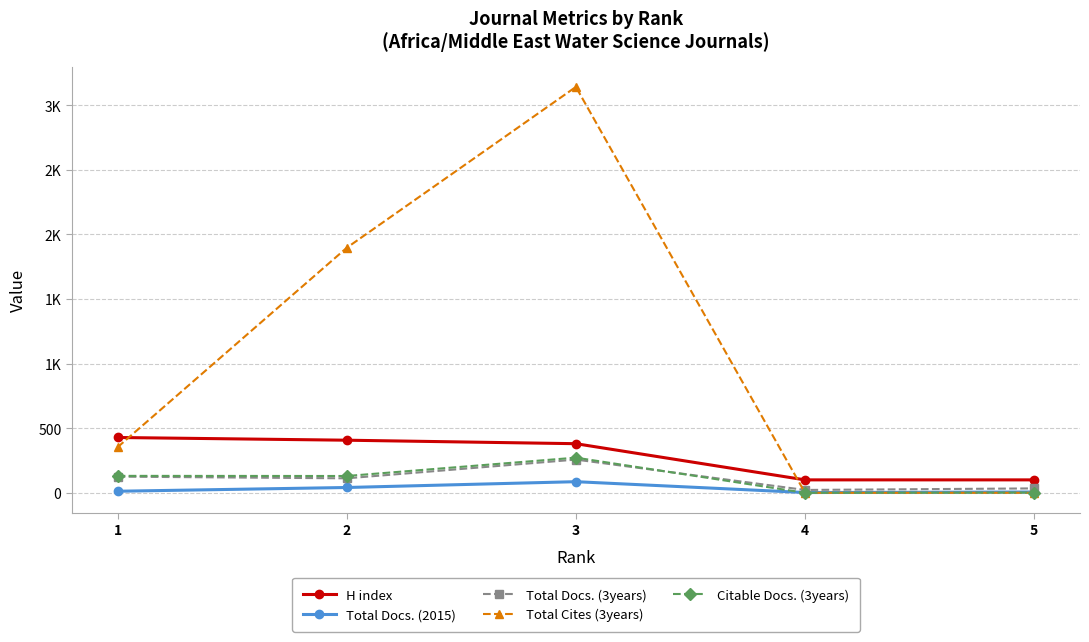

What is the spread (max minus min) of values at 5?

100